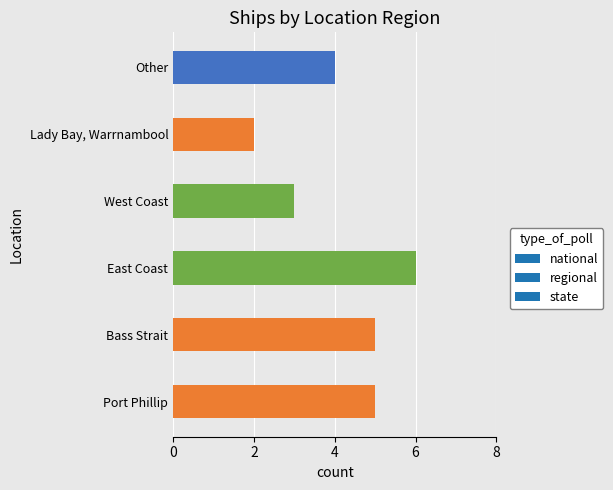

Reading top to bottom, what are all the values shown in this chart?

4	2	3	6	5	5